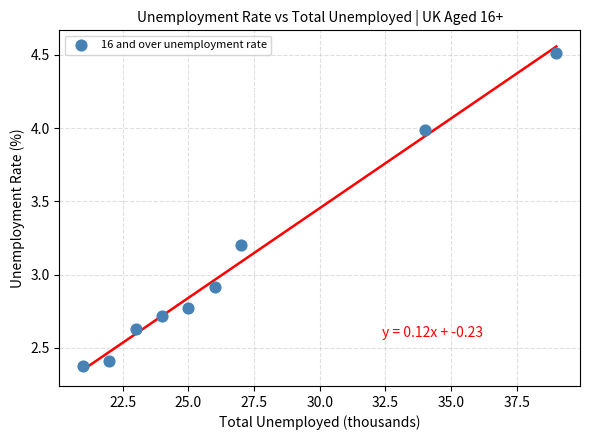

What is the range of Y values (max minus min)?

2.1